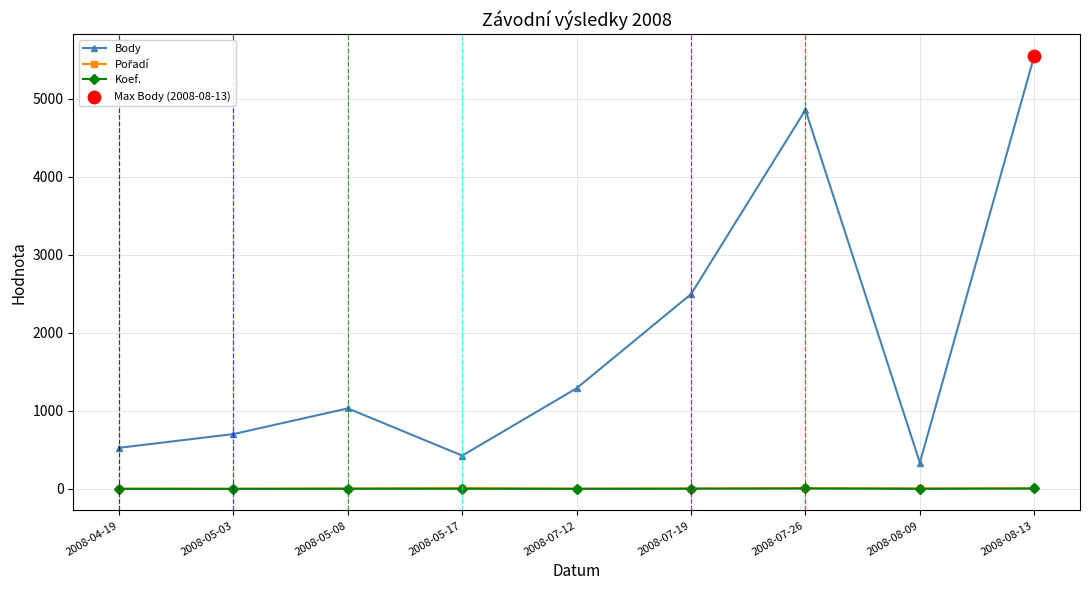

What is the total value across all series at 2008-08-09?

344